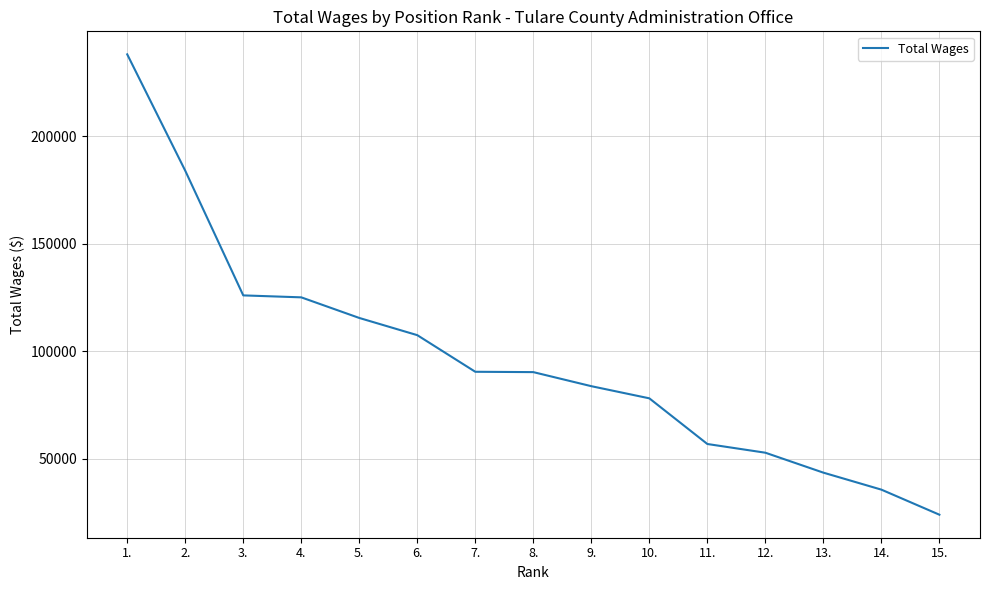

Which label corresponds to the smallest value in the chart?

15.